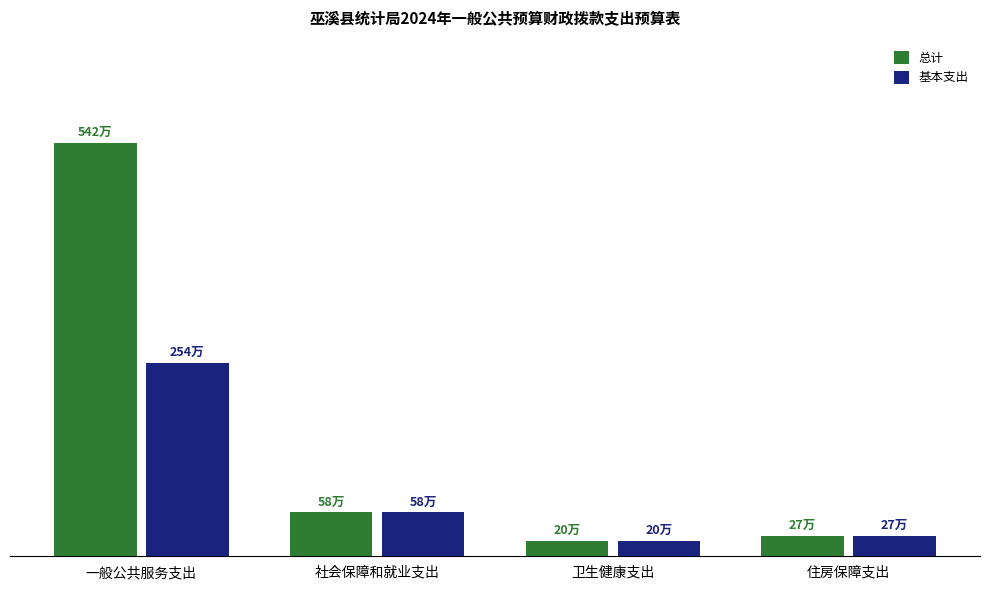

What are all the series names shown in the legend?

总计, 基本支出